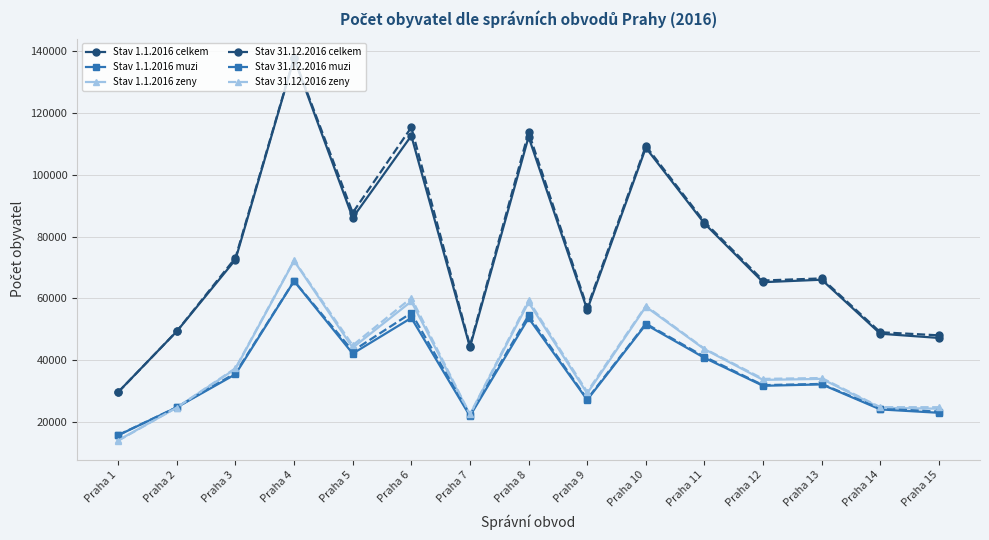

What are all the series names shown in the legend?

Stav 1.1.2016 celkem, Stav 1.1.2016 muzi, Stav 1.1.2016 zeny, Stav 31.12.2016 celkem, Stav 31.12.2016 muzi, Stav 31.12.2016 zeny